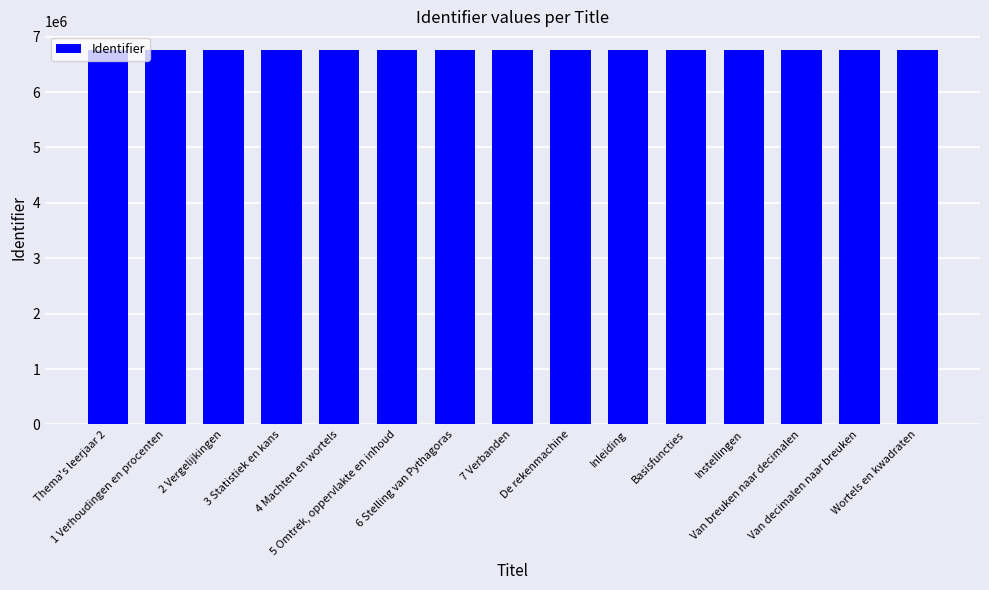

What is the change in value from 4 Machten en wortels to 6 Stelling van Pythagoras?

+10